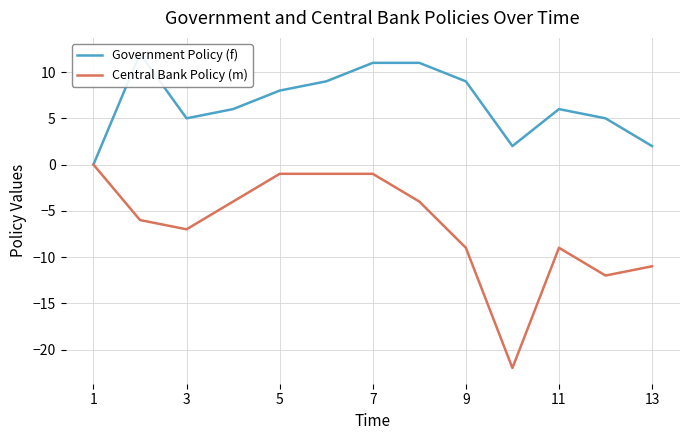

True or false: Central Bank Policy (m) has a value of -6 at 9.

False